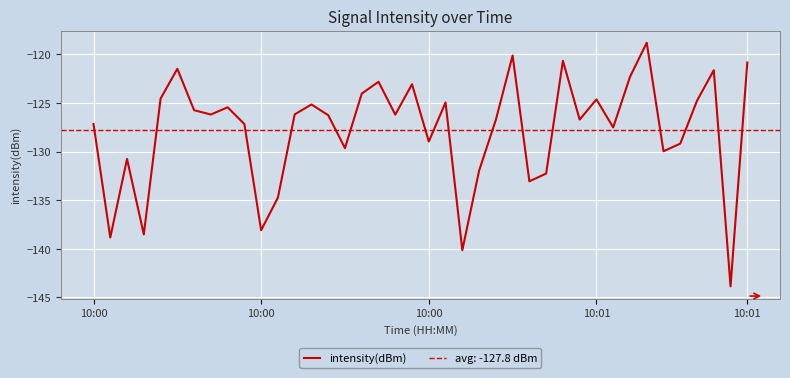

How many points are higher than both their immediate neighbors (excluding endpoints)?

12